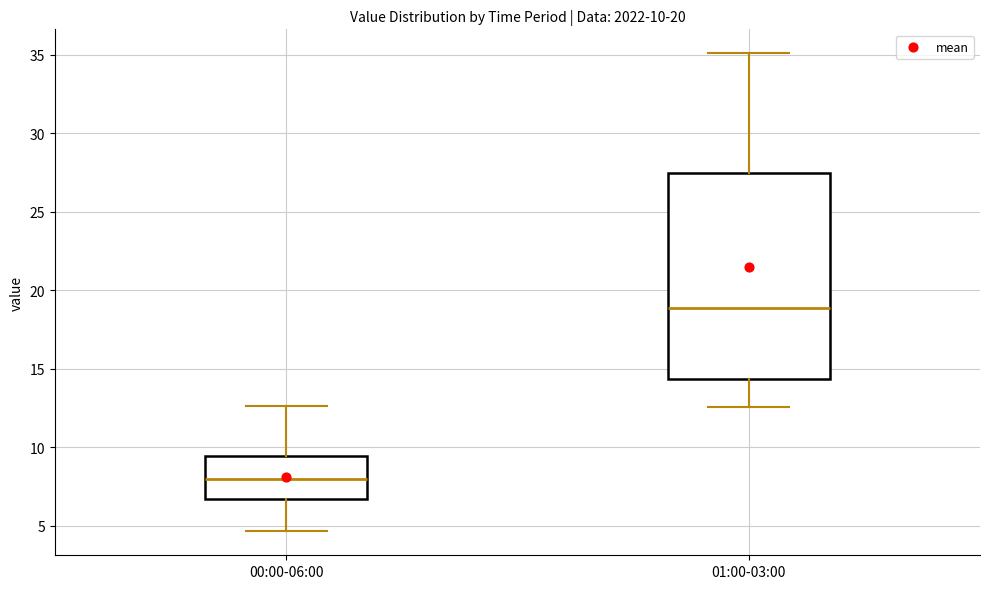

Which box has the highest median line?

01:00-03:00